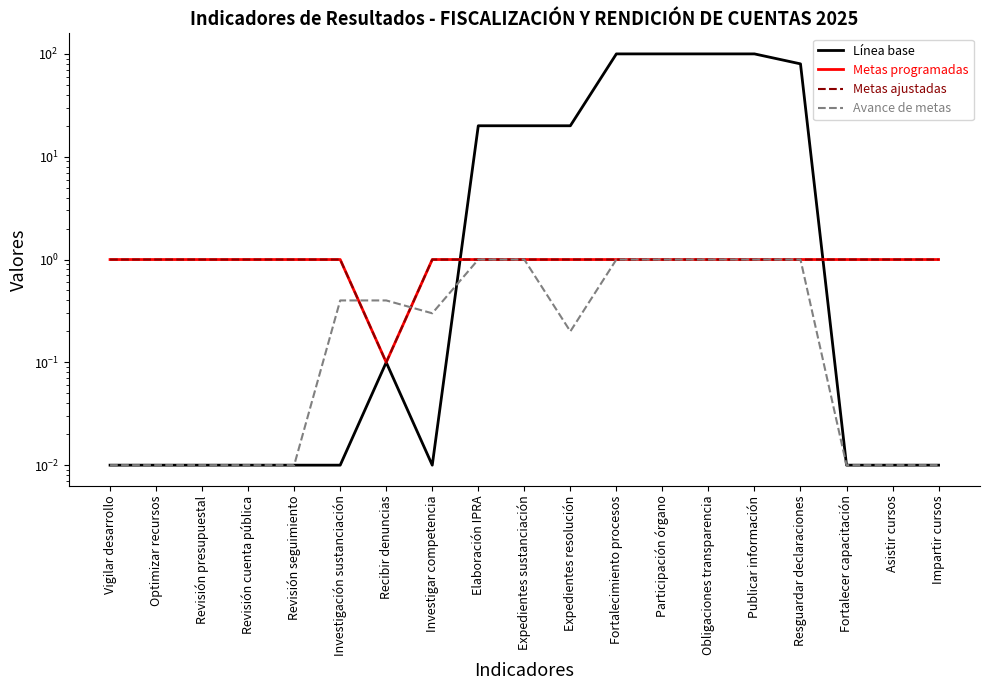

Read the Metas programadas value at Obligaciones transparencia.

1.0